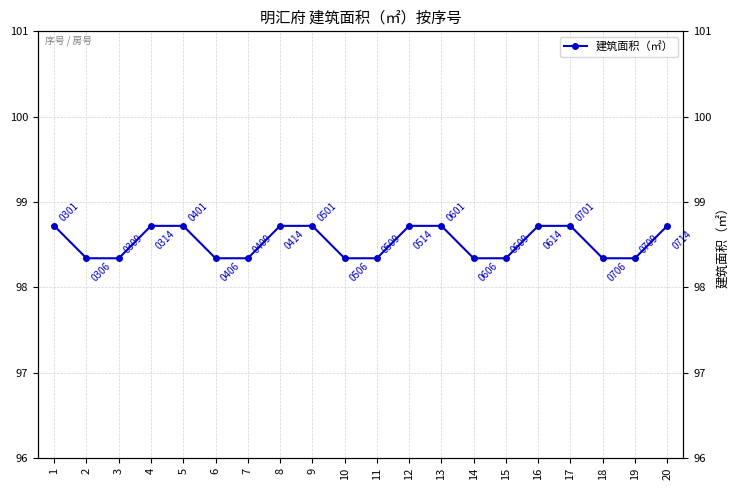

What is the ratio of the value at 13 to the value at 7?

1.0